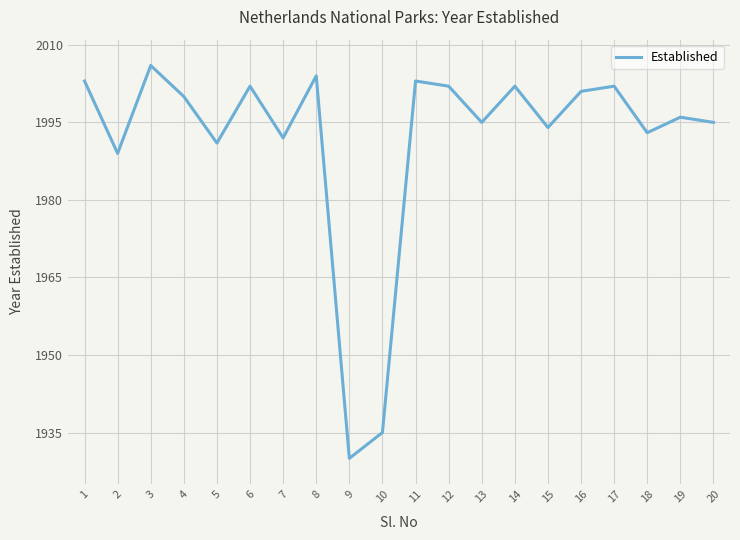

At which category does the chart reach its minimum across all series?

9